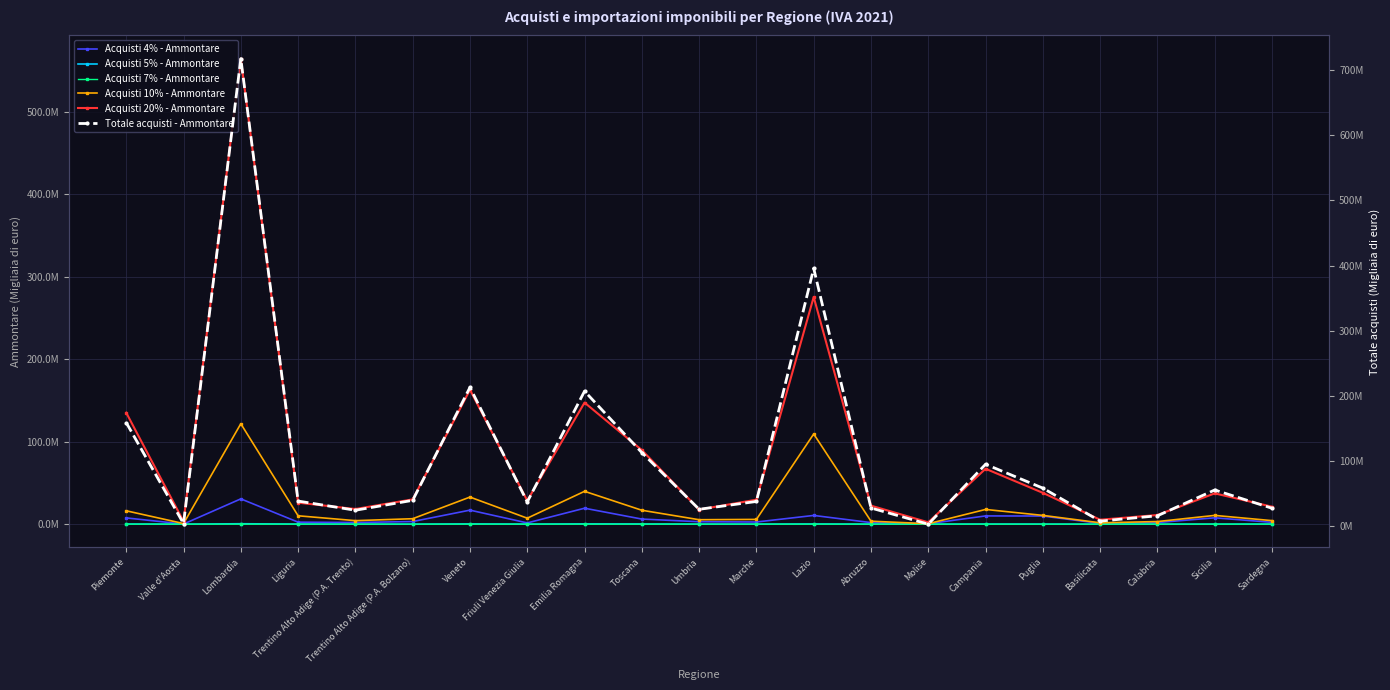

What is the value of the Acquisti 10% - Ammontare point at the 10th from the left?

16866095